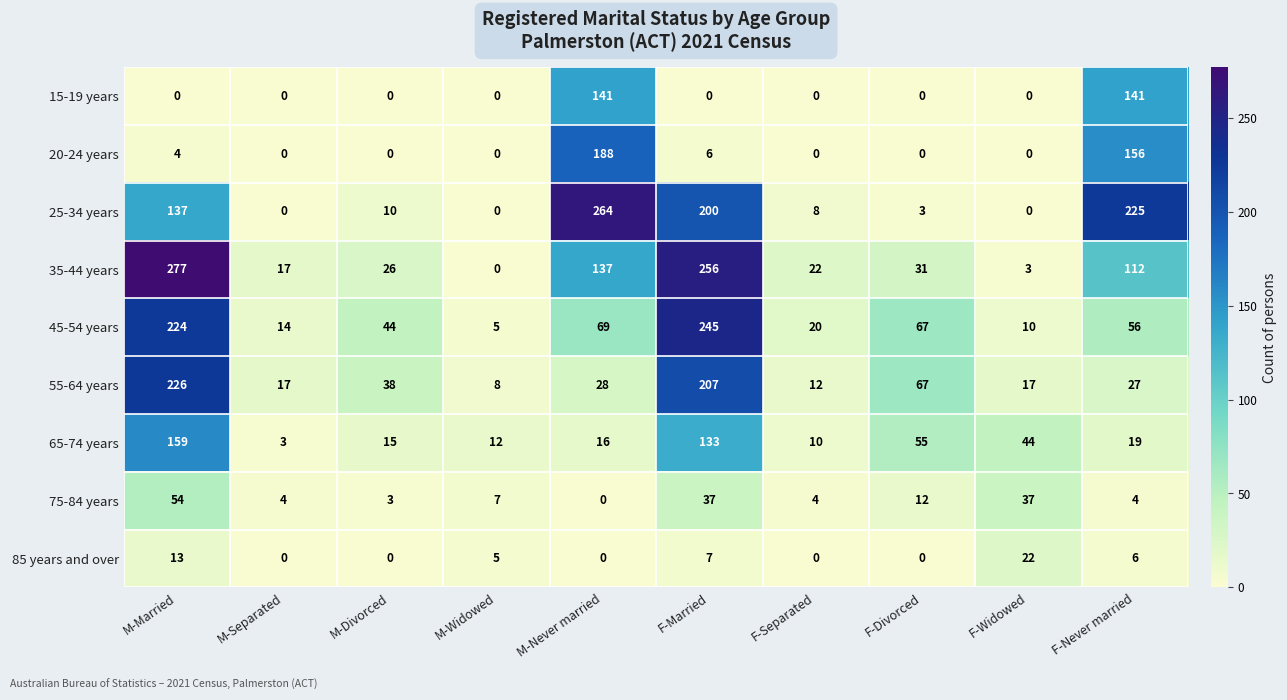

Which series has the widest spread of values?

35-44 years